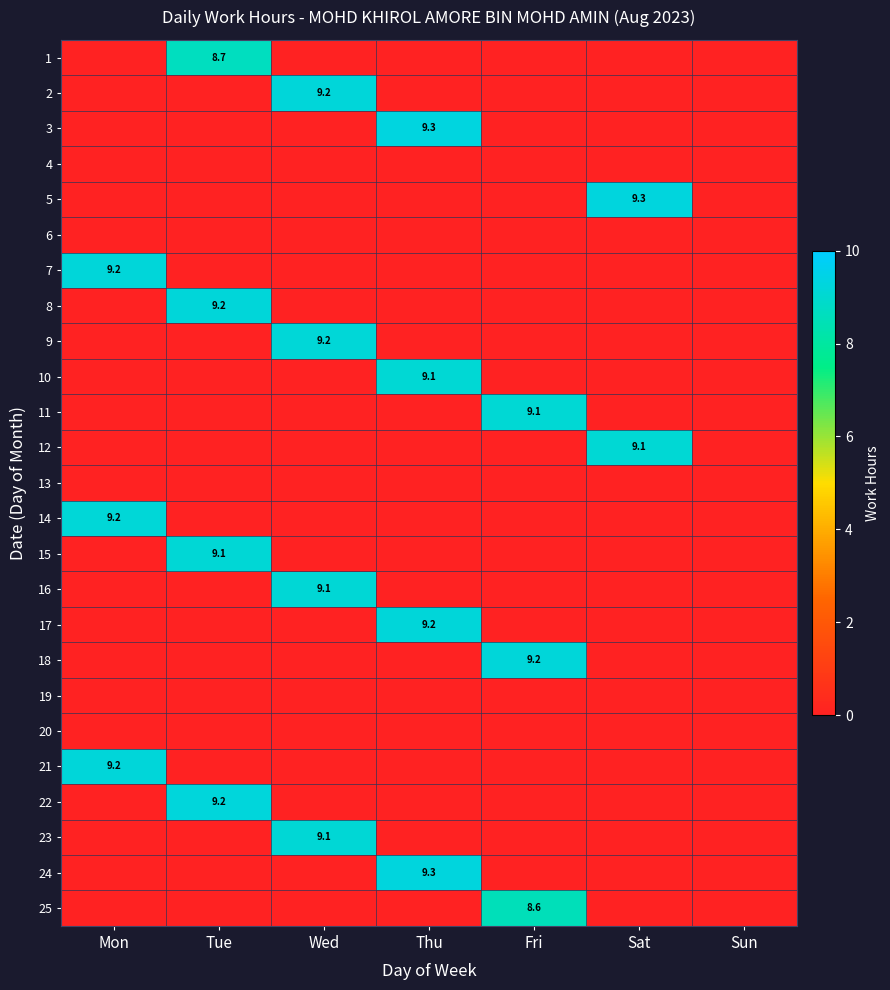

The value of 8 at Tue is 13.2. True or false?

False